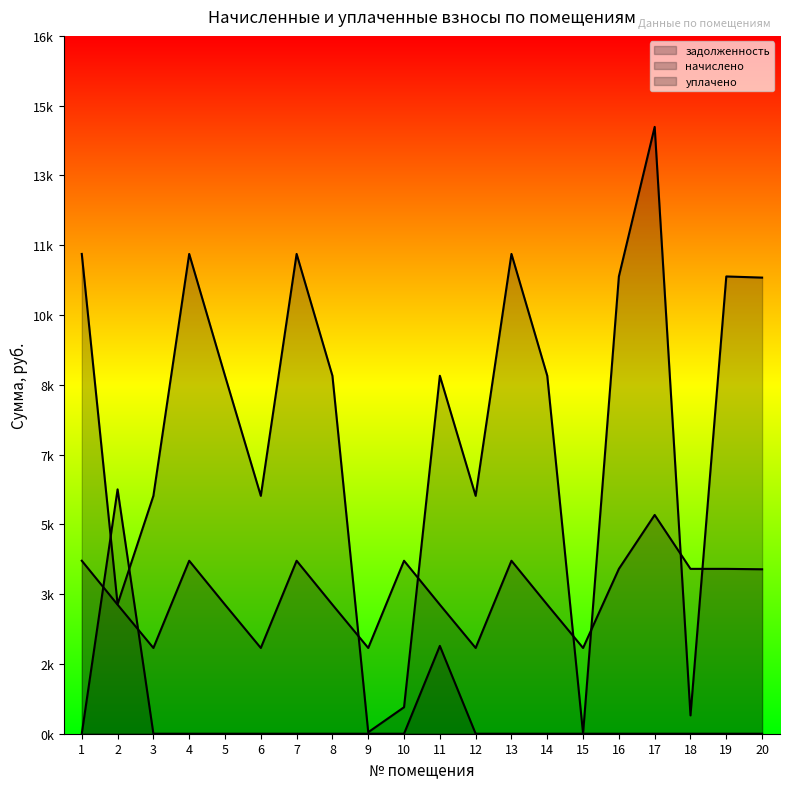

What is the value of the начислено point at the 2nd from the left?

3013.2